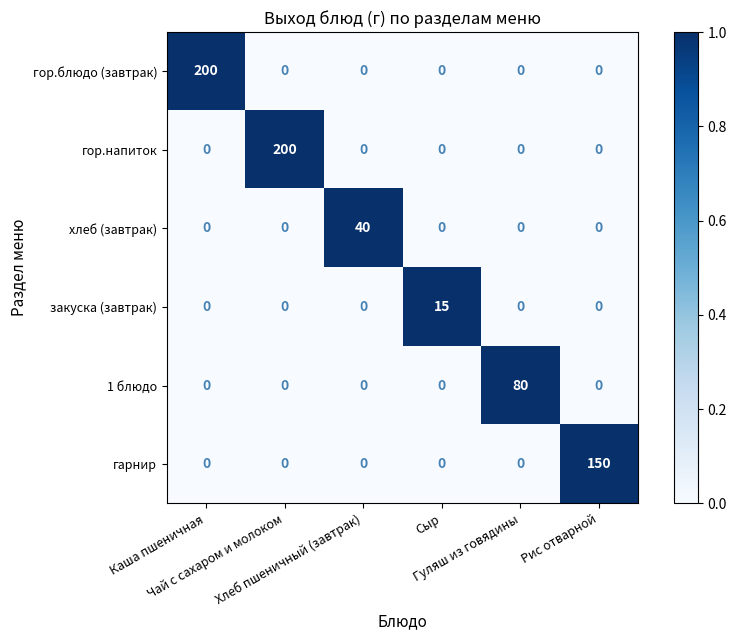

Count the number of categories in the chart.

6